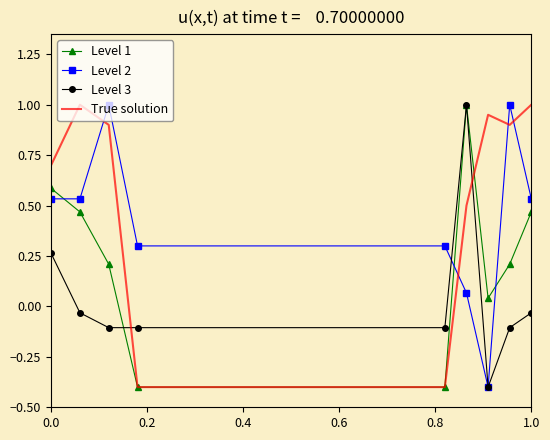

Which series has the largest total across all categories?

True solution